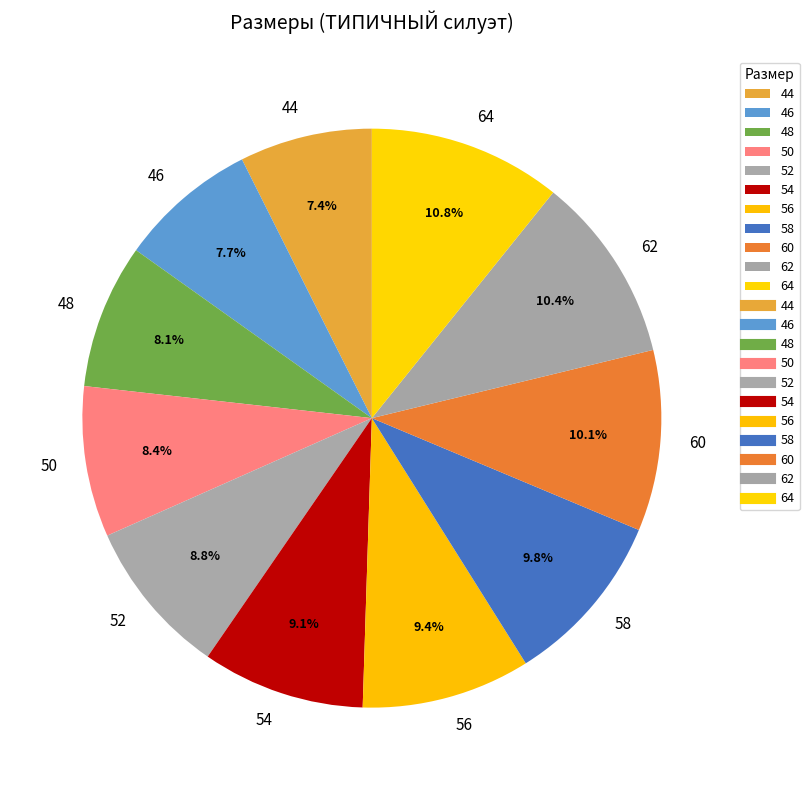

Is there a majority slice in this chart?

No